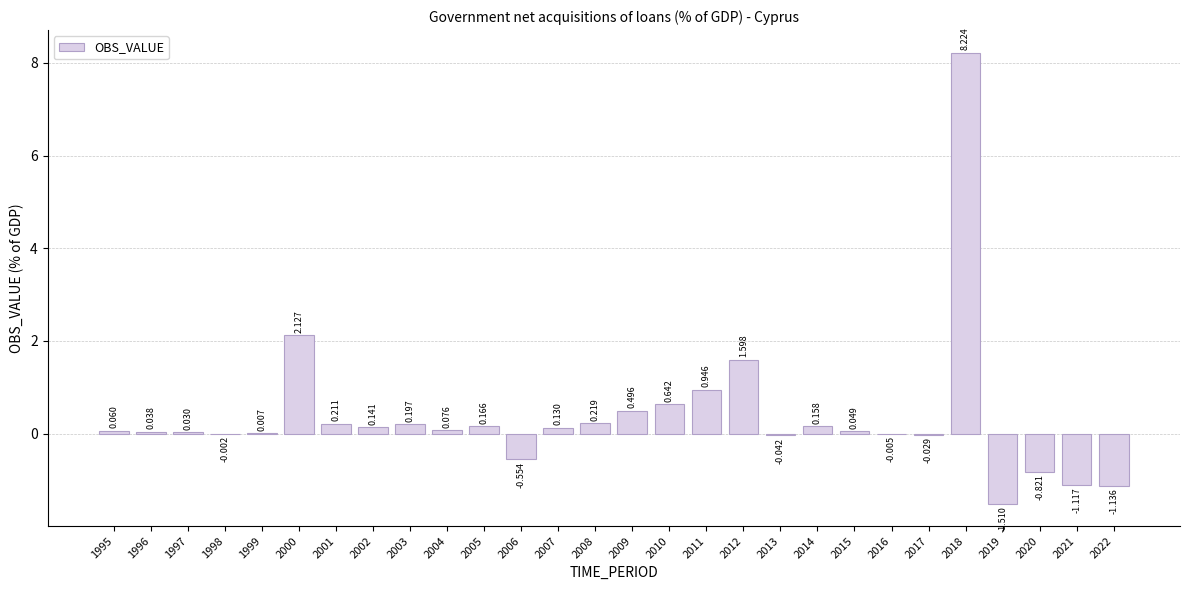

What is the change in value from 2003 to 2006?

-0.8